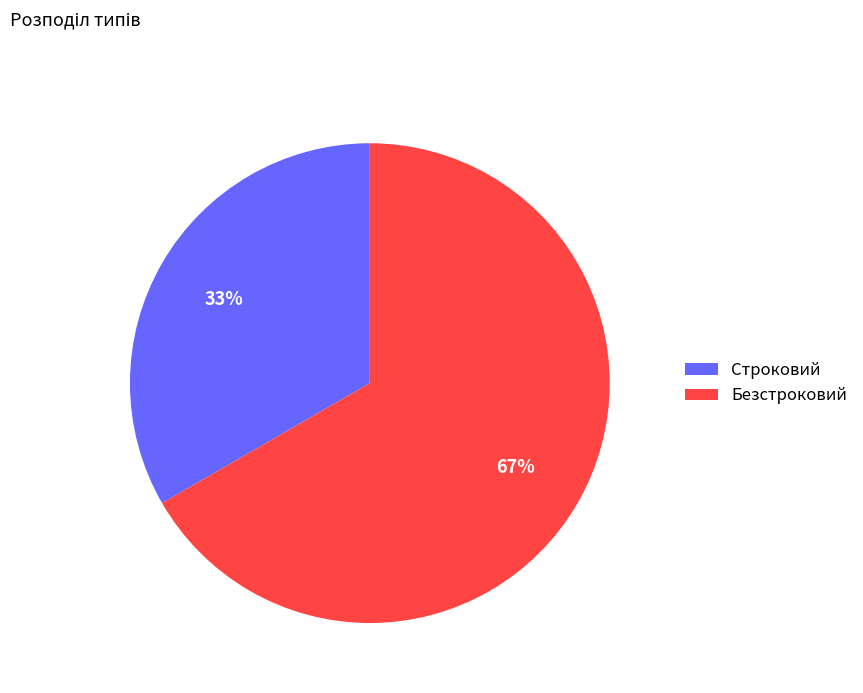

Which category has the biggest portion of the pie?

Безстроковий